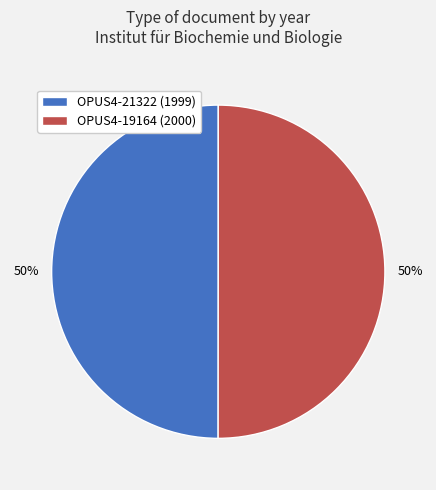

Is it true that OPUS4-21322 (1999) is 41% of the pie?

False